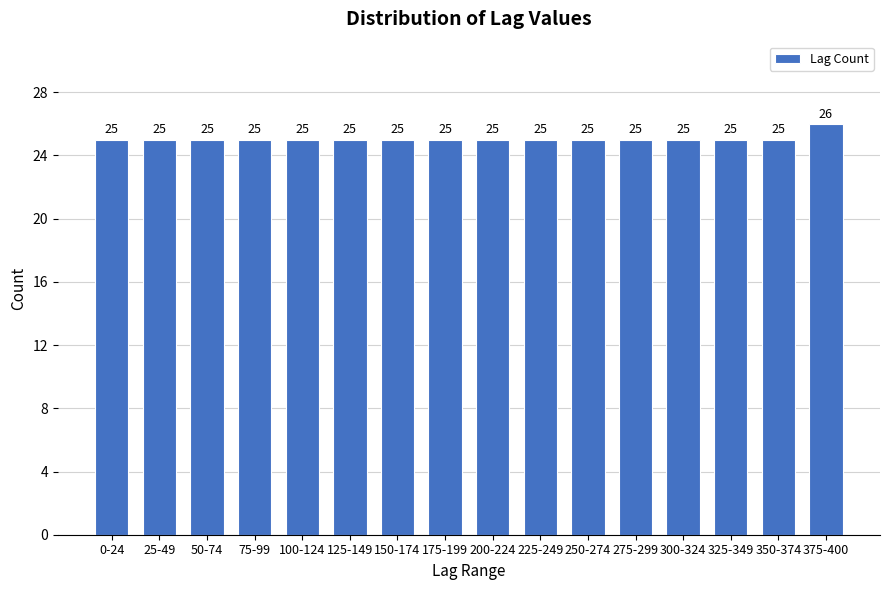

Reading left to right, extract all data points from this chart.

0-24=25	25-49=25	50-74=25	75-99=25	100-124=25	125-149=25	150-174=25	175-199=25	200-224=25	225-249=25	250-274=25	275-299=25	300-324=25	325-349=25	350-374=25	375-400=26